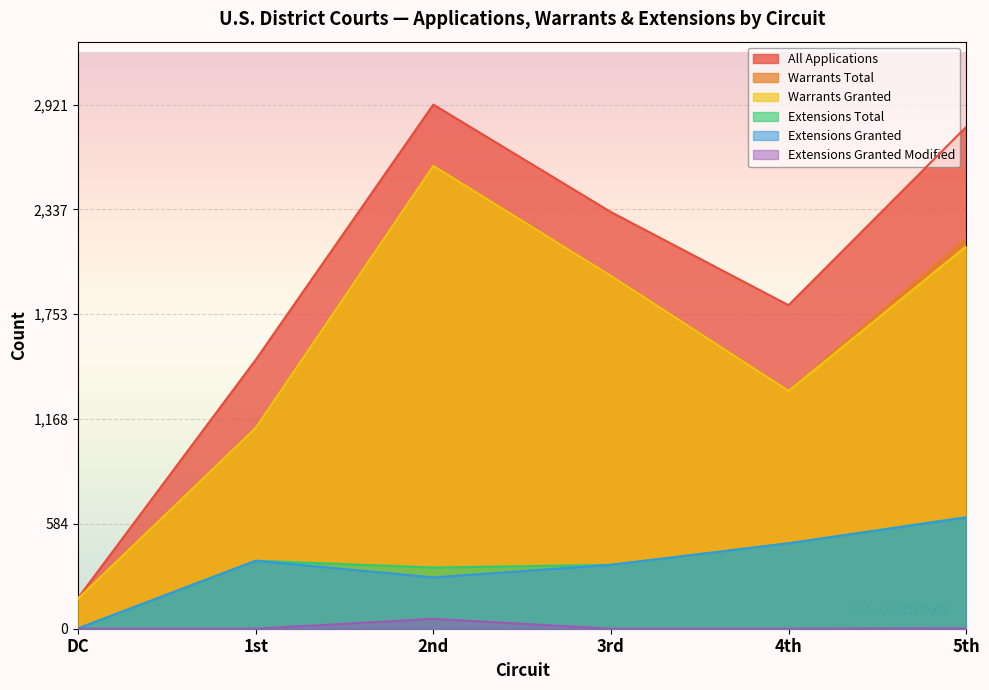

What is the approximate value of Warrants Granted at DC?

168